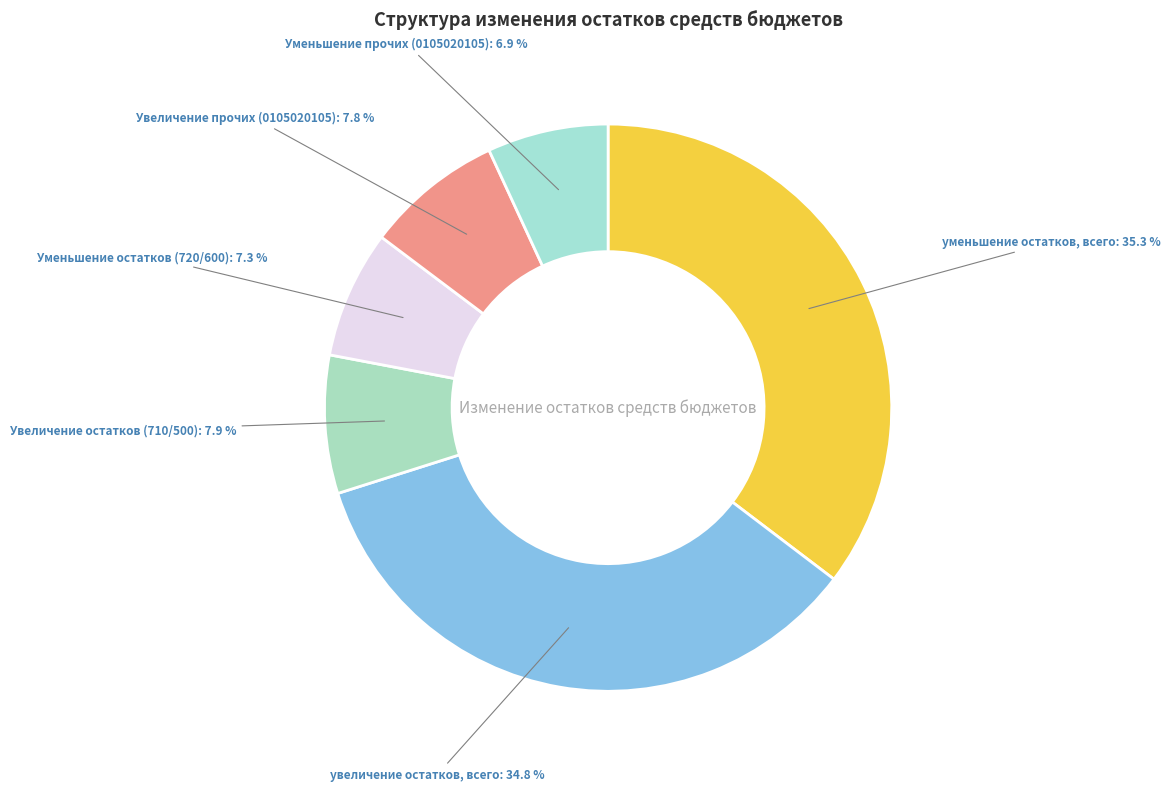

What is the ratio of the value at уменьшение остатков, всего to the value at Уменьшение прочих (0105020105)?

5.1